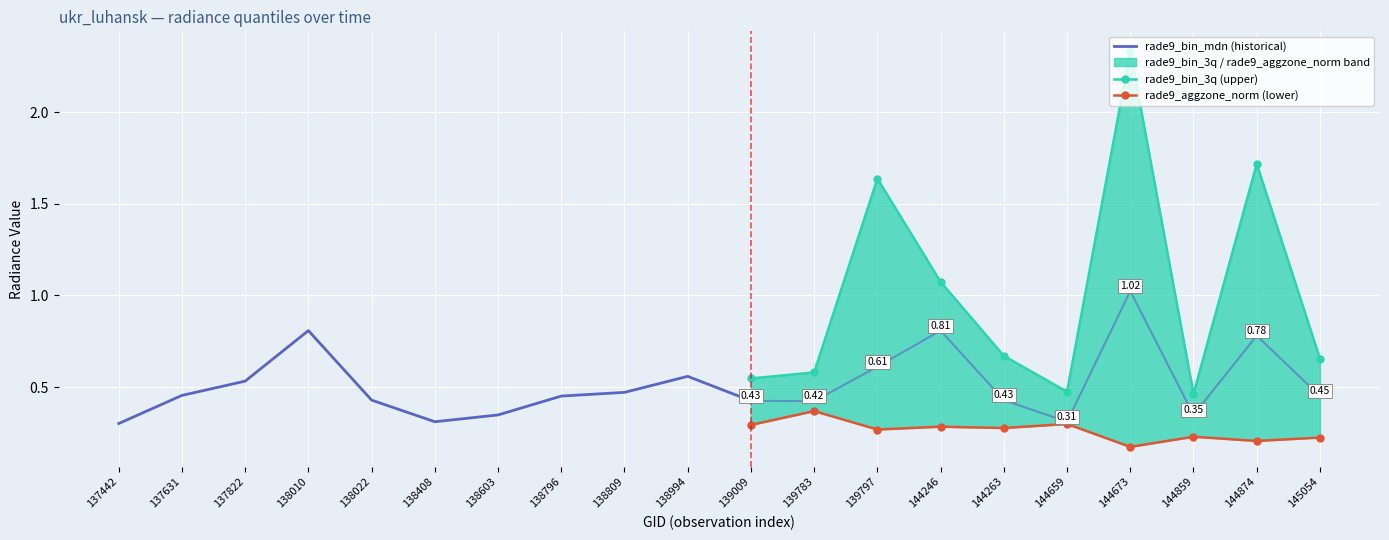

How many lines are shown in the chart?

3